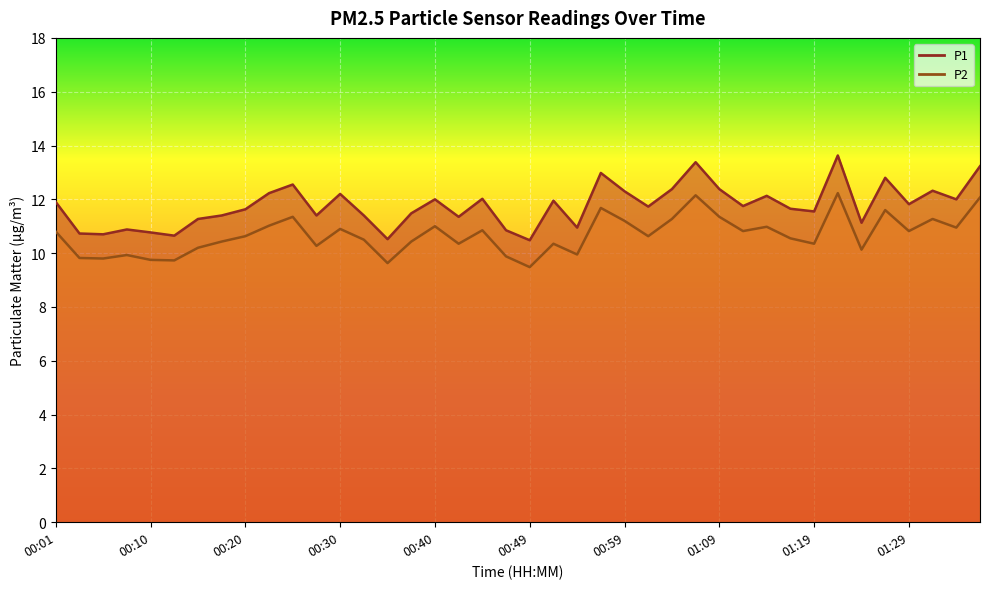

List the labels in order of P1 value, smallest first.

00:49, 00:35, 00:13, 00:06, 00:03, 00:10, 00:47, 00:08, 00:54, 01:24, 00:15, 00:42, 00:18, 00:28, 00:32, 00:37, 01:19, 00:20, 01:16, 01:02, 01:11, 01:29, 00:01, 00:52, 00:40, 01:33, 00:45, 01:14, 00:30, 00:23, 00:59, 01:31, 01:04, 01:09, 00:25, 01:26, 00:57, 01:36, 01:07, 01:21